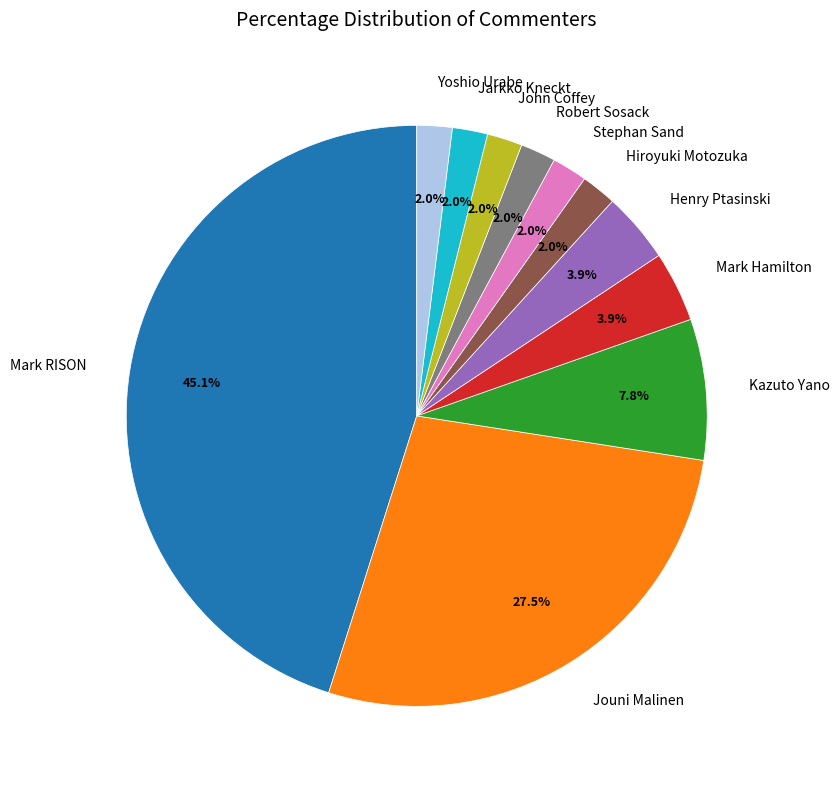

What percentage is the John Coffey slice, to the nearest percent?

2%